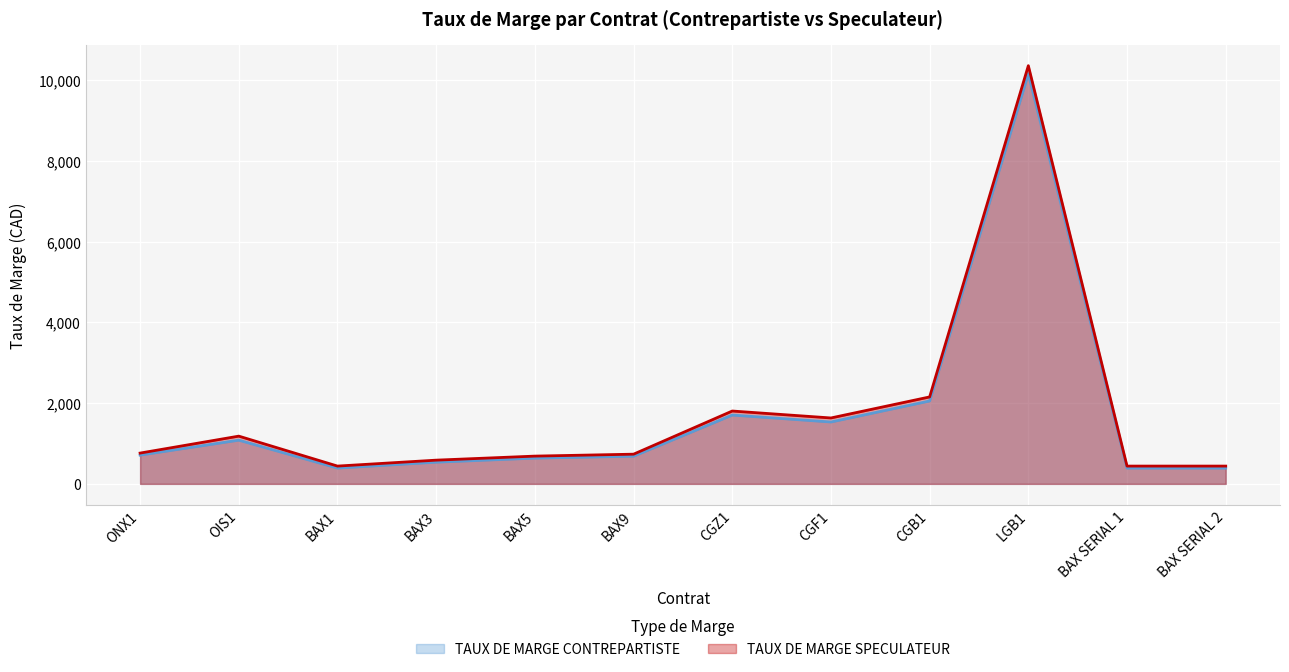

True or false: TAUX DE MARGE SPECULATEUR and TAUX DE MARGE CONTREPARTISTE cross at least once.

False